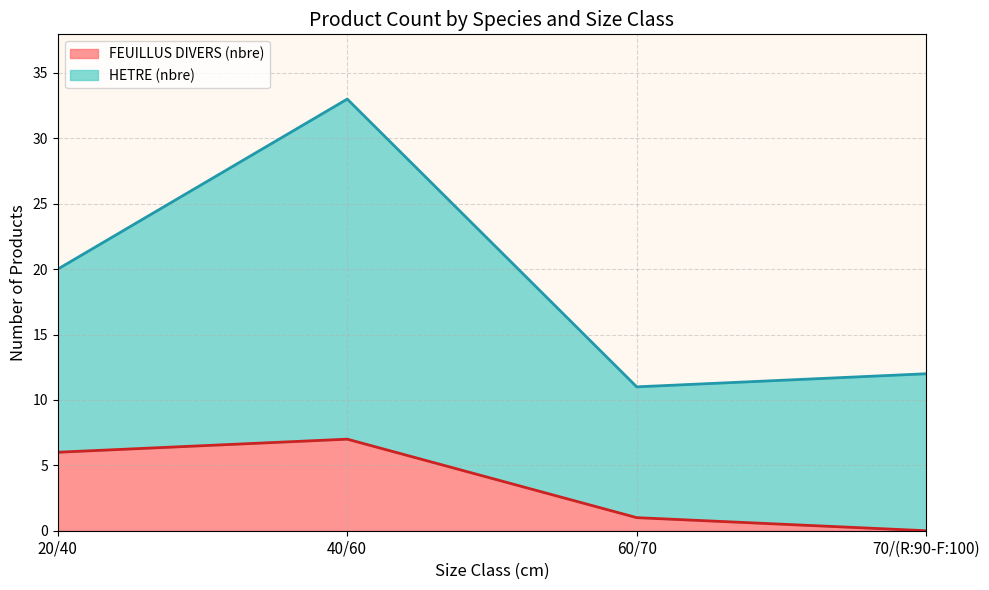

Count the number of categories in the chart.

6